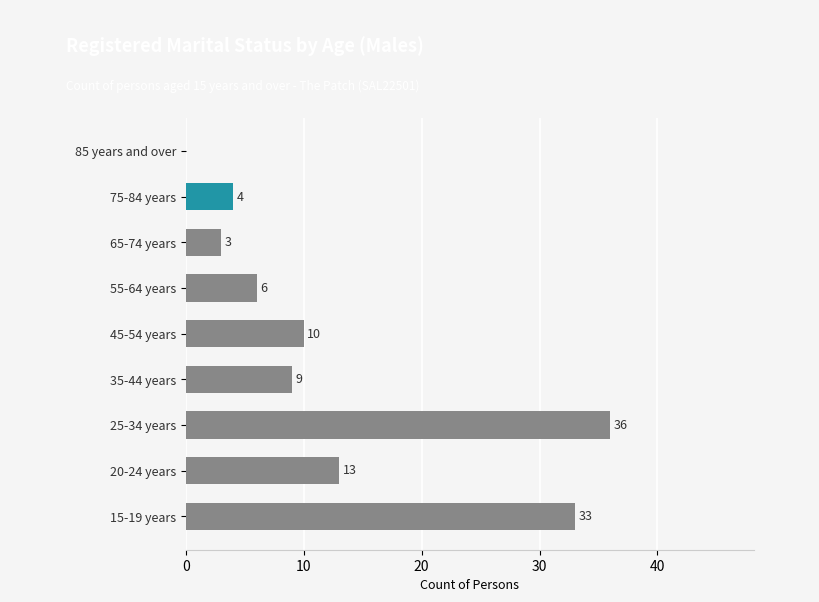

At which label is the value closest to 18?

20-24 years